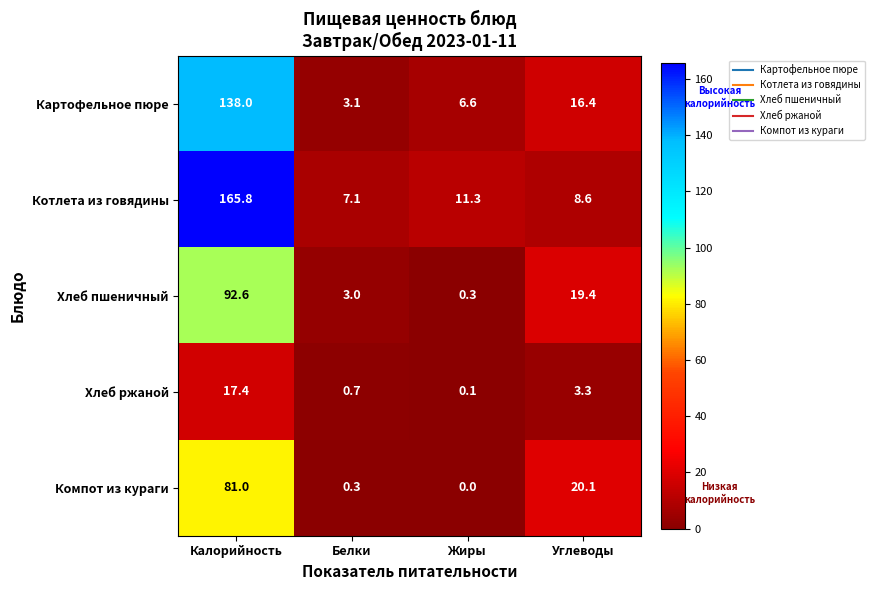

Reading left to right, transcribe all the data shown in this chart.

Картофельное пюре: 138.0	3.1	6.6	16.4
Котлета из говядины: 165.8	7.1	11.3	8.6
Хлеб пшеничный: 92.6	3.0	0.3	19.4
Хлеб ржаной: 17.4	0.7	0.1	3.3
Компот из кураги: 81.0	0.3	0.0	20.1